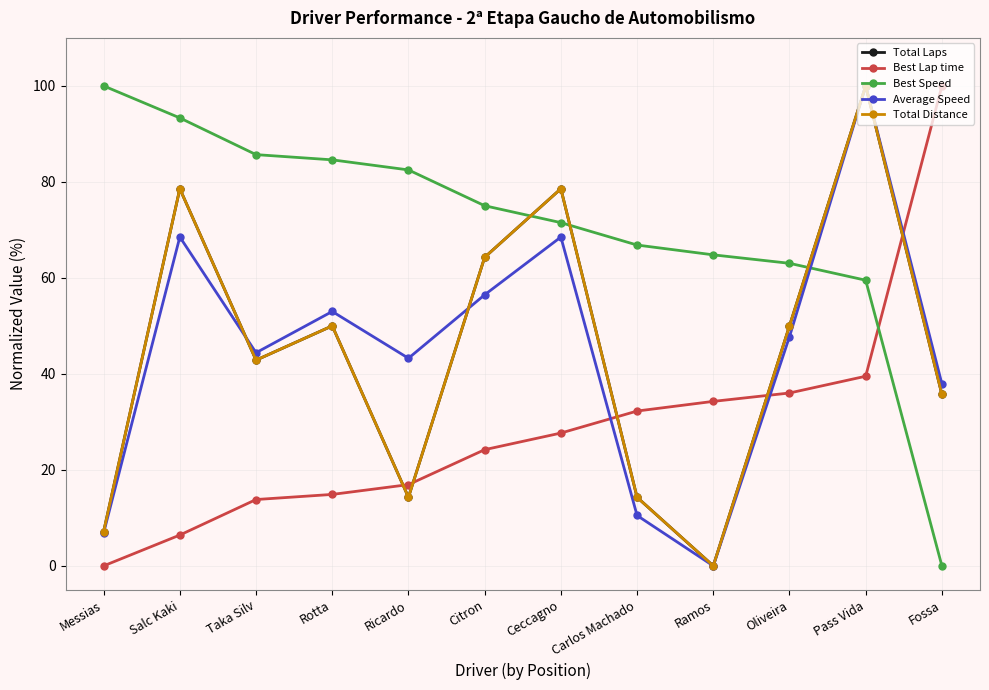

Between Ramos and Oliveira, which is larger?

Oliveira